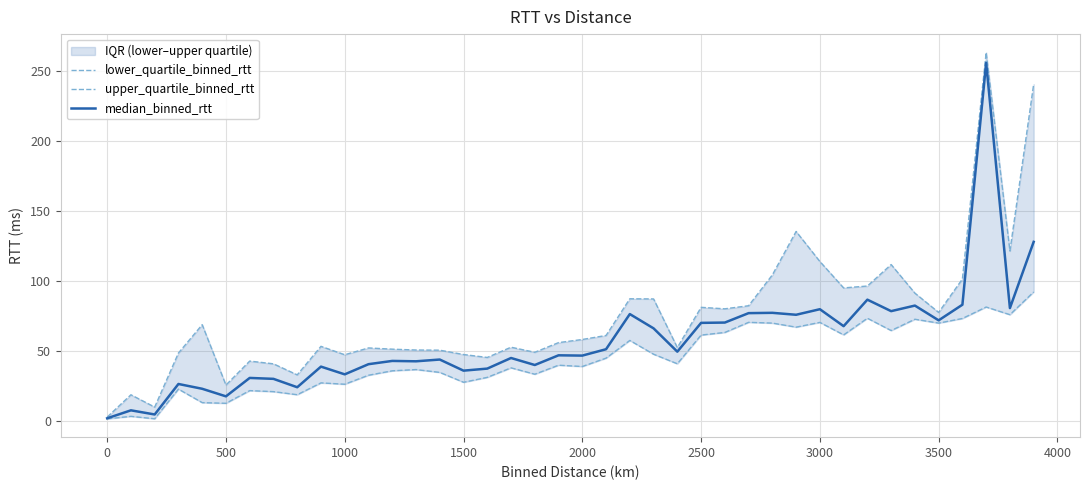

Which series has the widest spread of values?

upper_quartile_binned_rtt